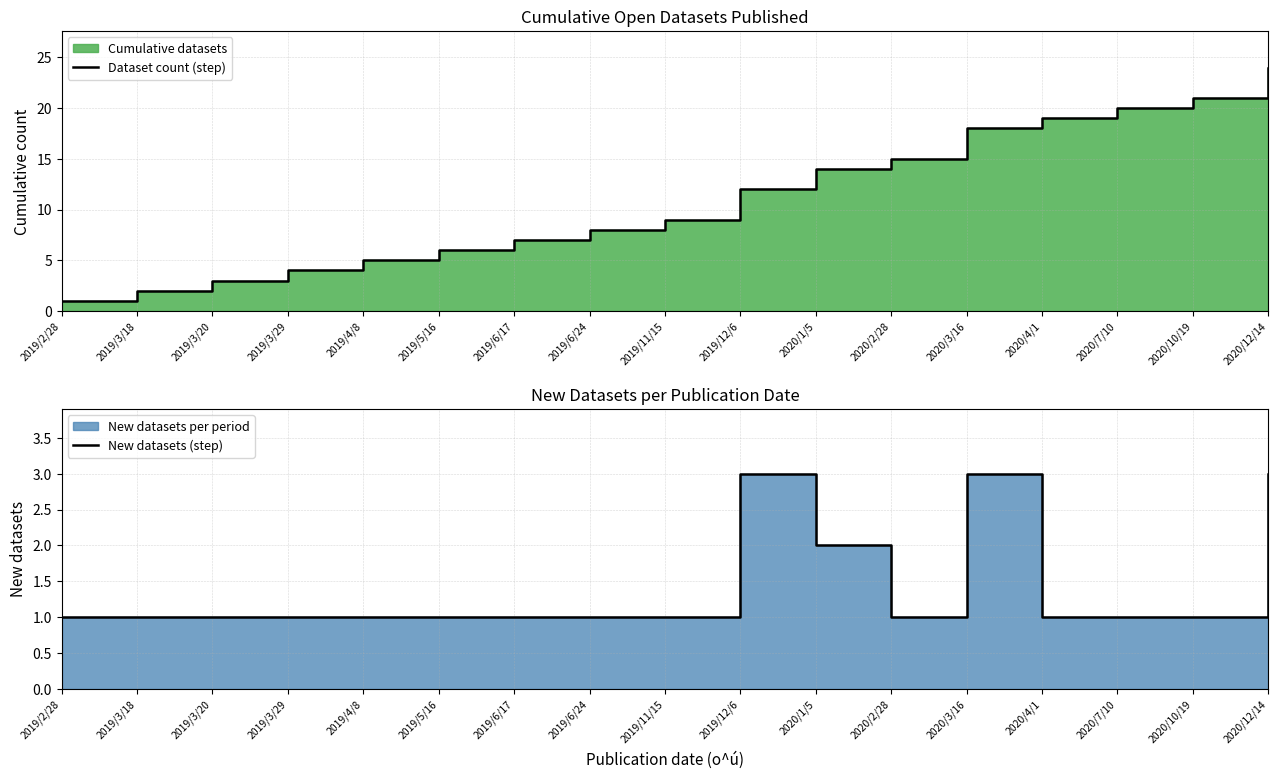

What position from the left is 2020/12/14?

17